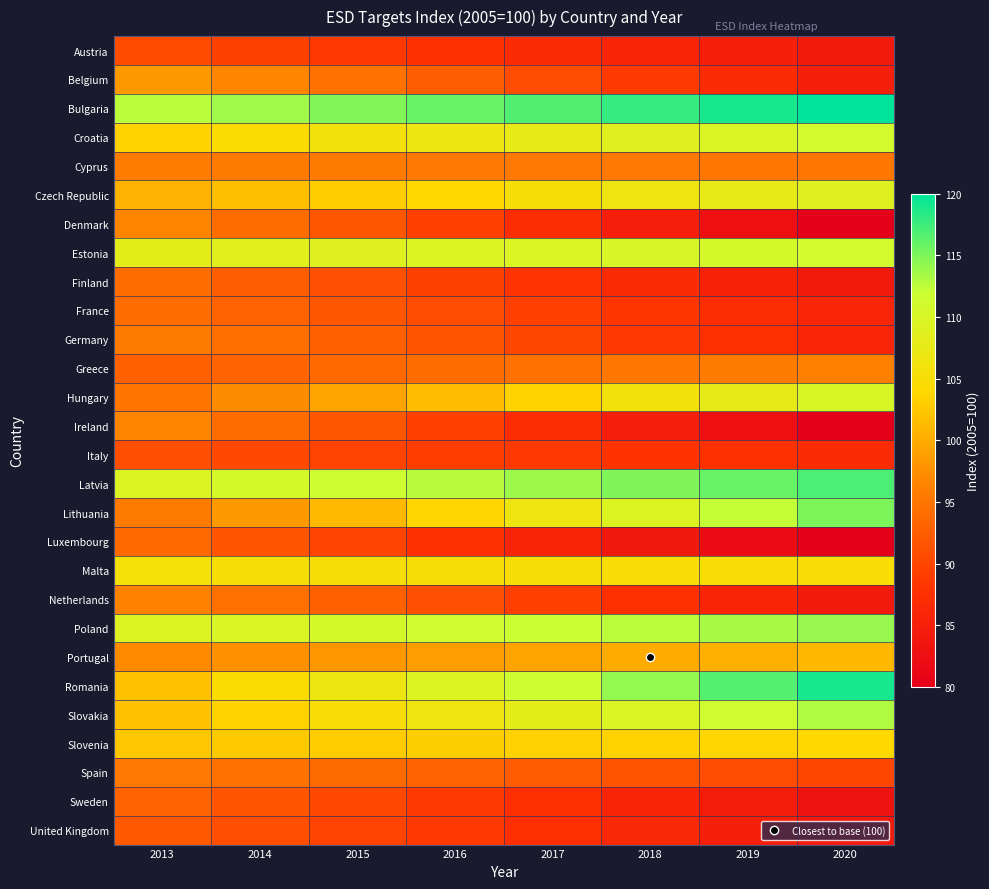

Which series has the widest spread of values?

Lithuania